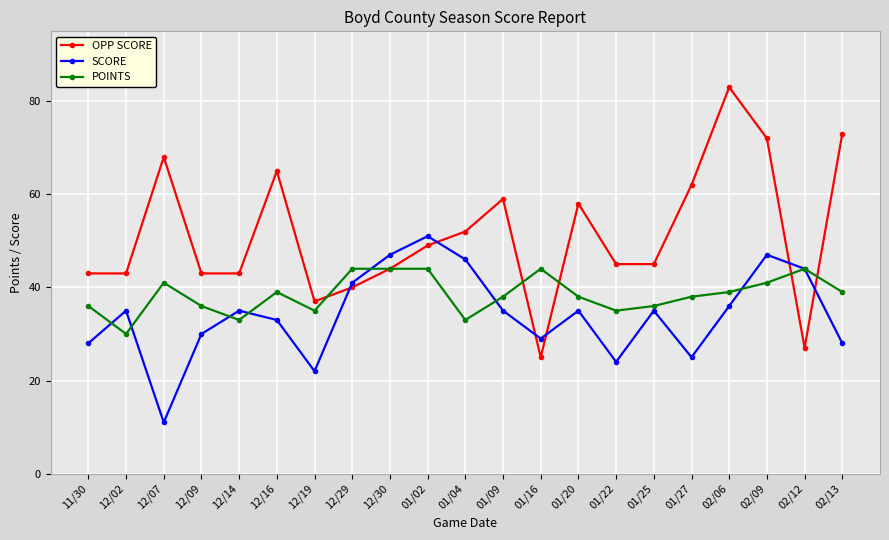

Count the number of data series in this chart.

3